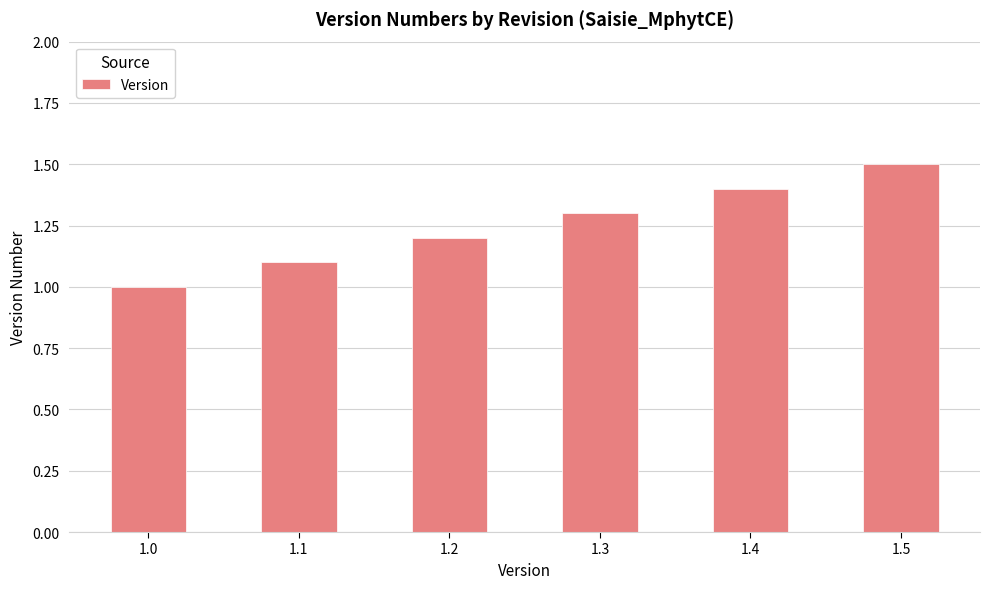

Rank the categories by value from highest to lowest.

1.5, 1.4, 1.3, 1.2, 1.1, 1.0